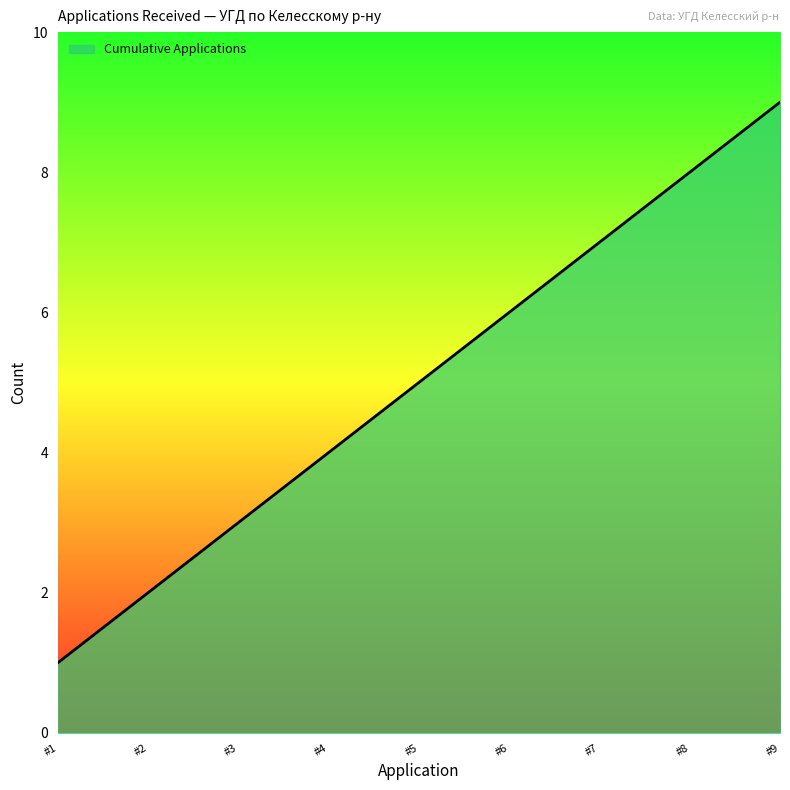

What is the difference between the maximum and minimum values?

8